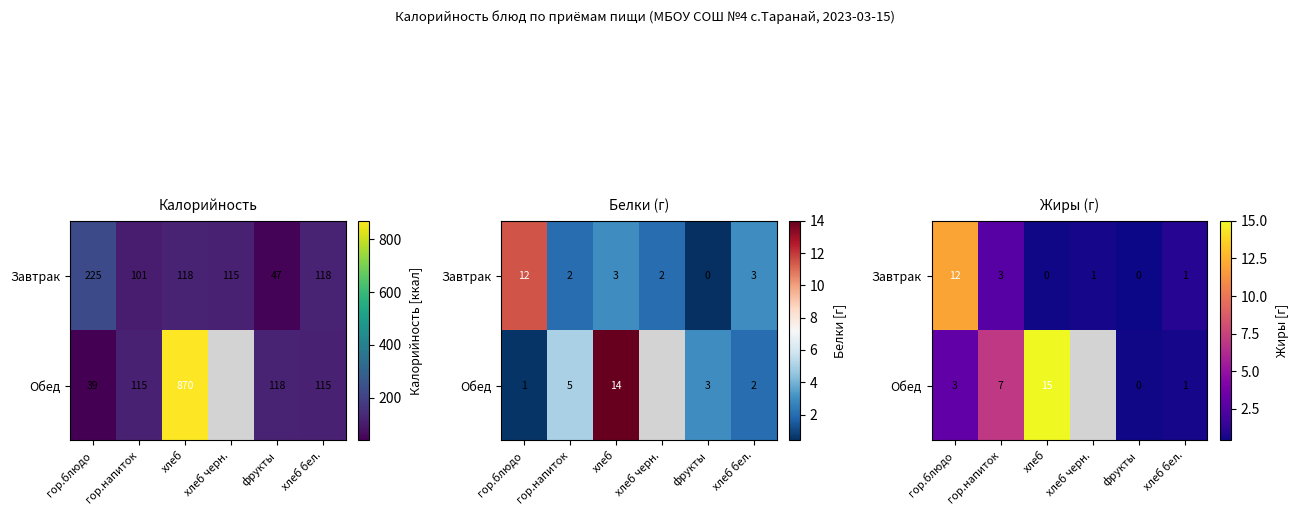

What is the sum of the Завтрак values at хлеб черн. and гор.блюдо?

12.6